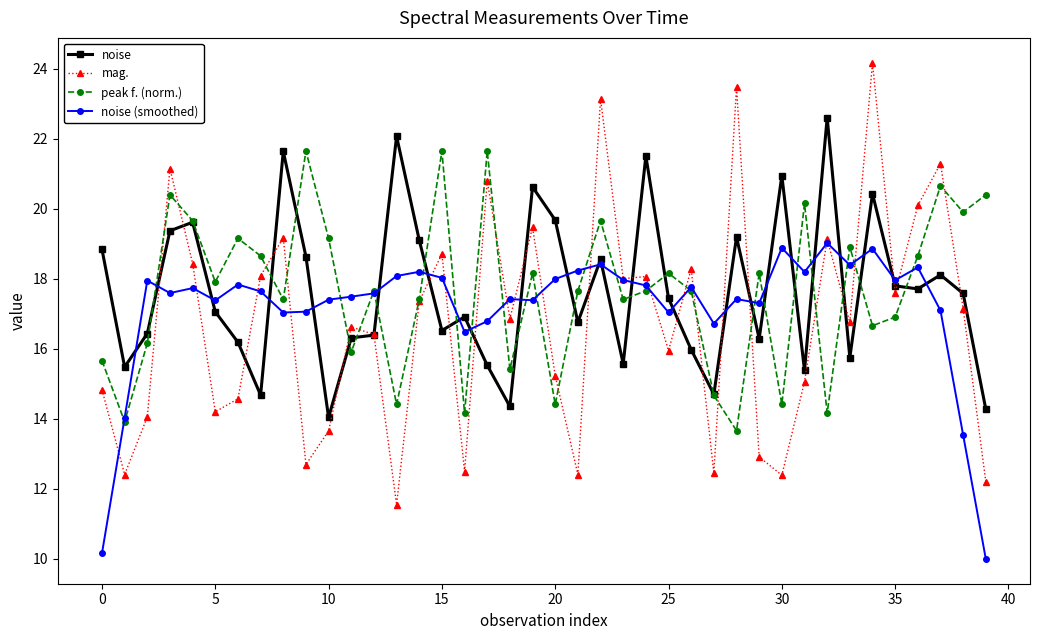

What is the lowest value of the peak f. (norm.) series?

13.7